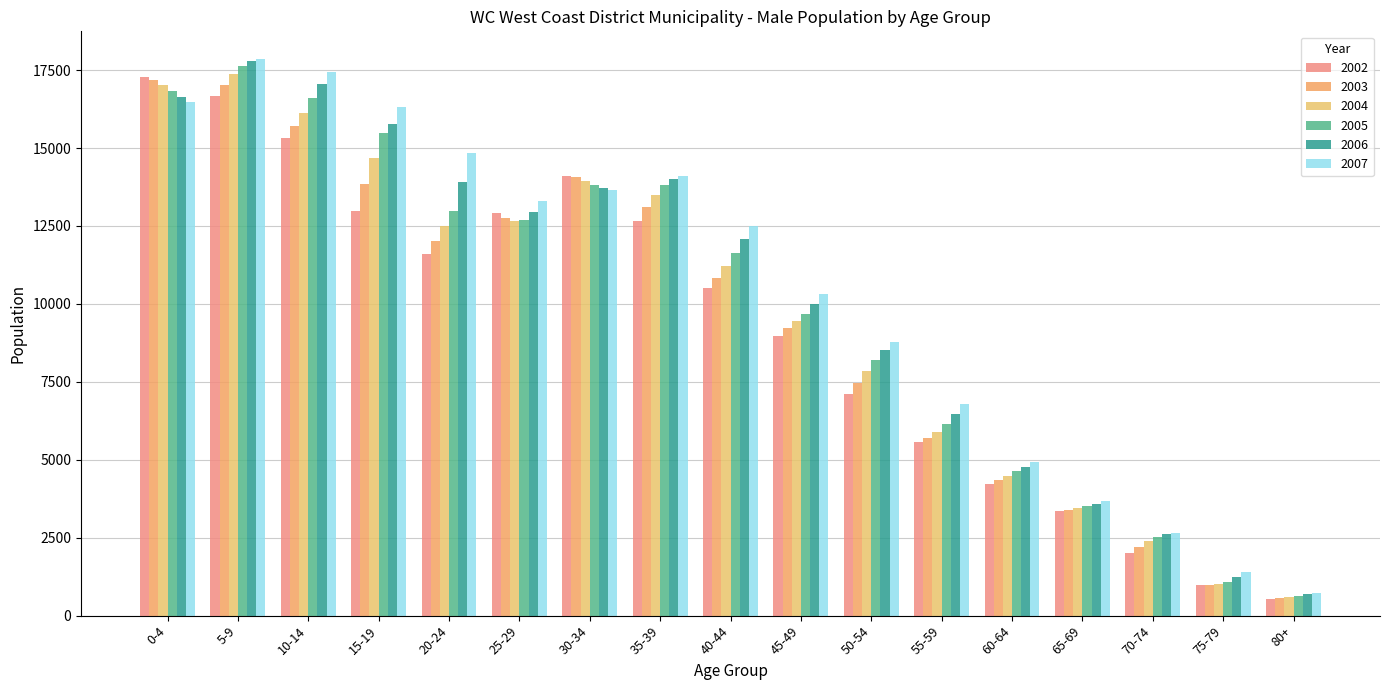

At how many categories does at least one series exceed 10643?

9